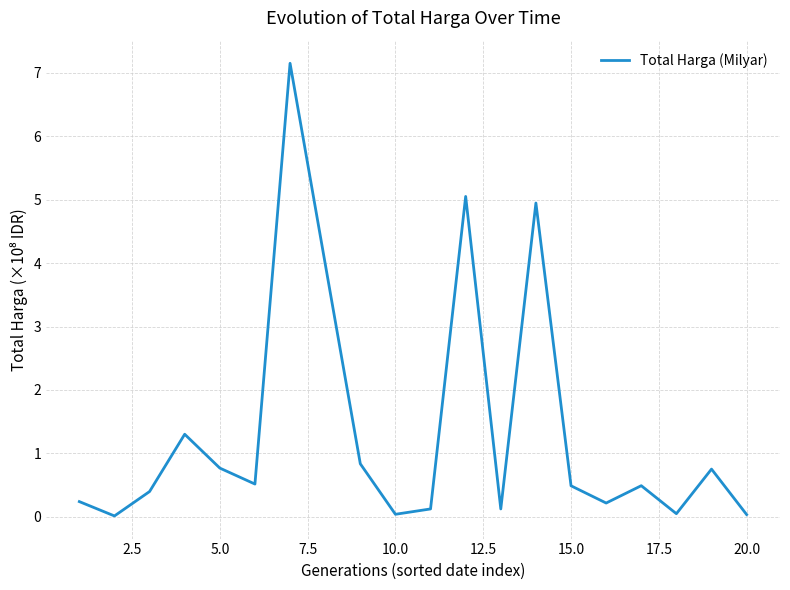

What is the difference between the maximum and minimum values?

7.1